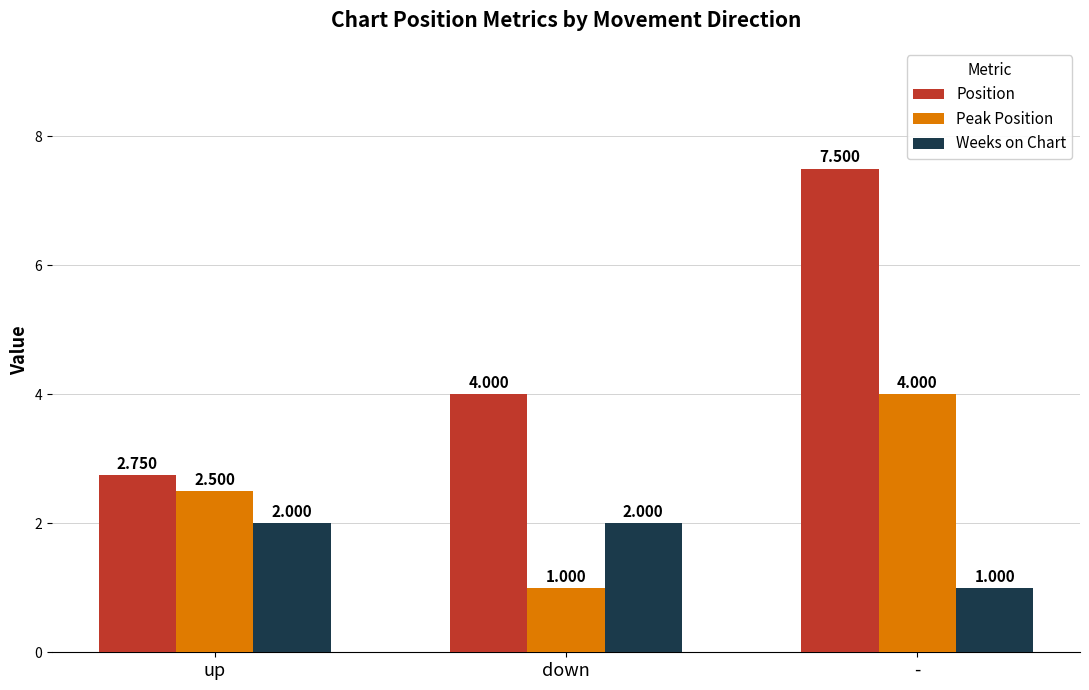

List the series in order of their overall mean, highest first.

Position, Peak Position, Weeks on Chart